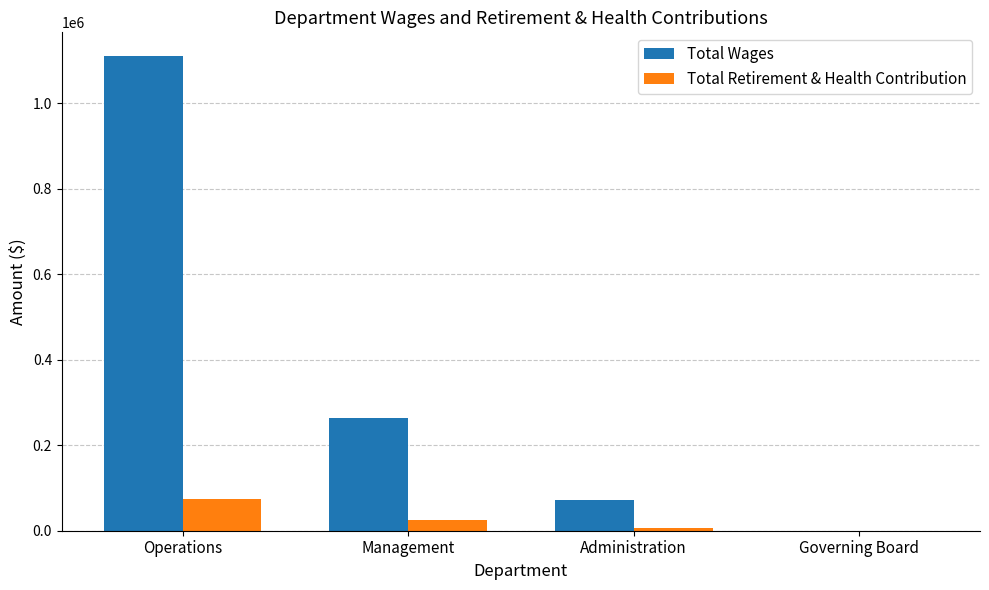

Reading left to right, transcribe all the data shown in this chart.

Total Wages: Operations=1110894	Management=263910	Administration=71524	Governing Board=0
Total Retirement & Health Contribution: Operations=73831	Management=24676	Administration=5817	Governing Board=0